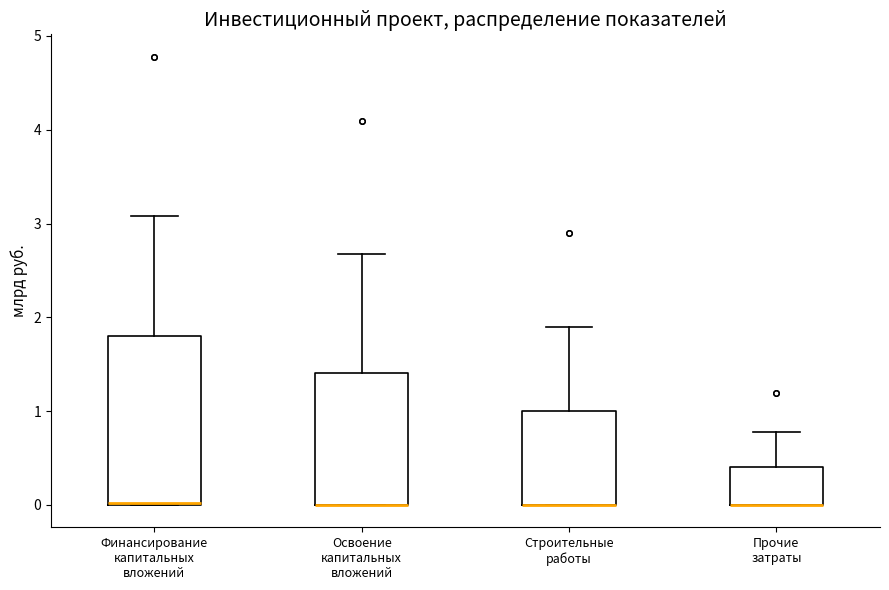

Reading left to right, transcribe this box plot: for each box, give where its median line is, the range the box spans, and where its two whiskers end, as read against the y-axis. The values are not printed on the chart, so give them approximately, as read against the axis.

Финансирование капитальных вложений: median 0.0, box 0.0 to 1.8, whiskers 0.0 to 3.1
Освоение капитальных вложений: median 0.0 (drawn on the box's lower edge), box 0.0 to 1.4, whiskers 0.0 to 2.7
Строительные работы: median 0.0 (drawn on the box's lower edge), box 0.0 to 1.0, whiskers 0.0 to 1.9
Прочие затраты: median 0.0 (drawn on the box's lower edge), box 0.0 to 0.4, whiskers 0.0 to 0.8